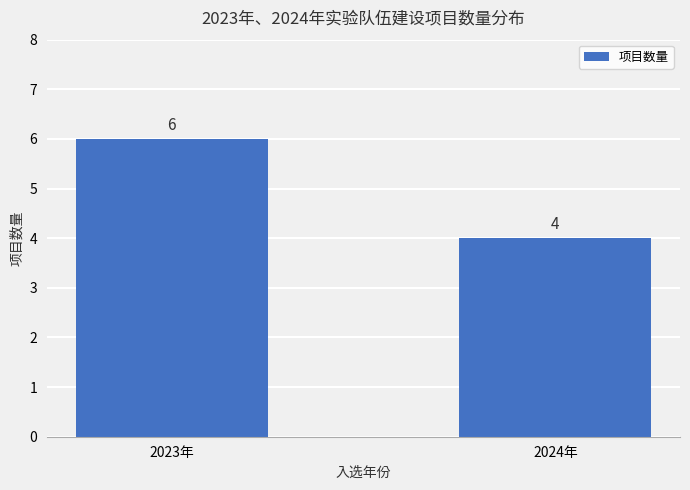

What is the sum of all values?

10